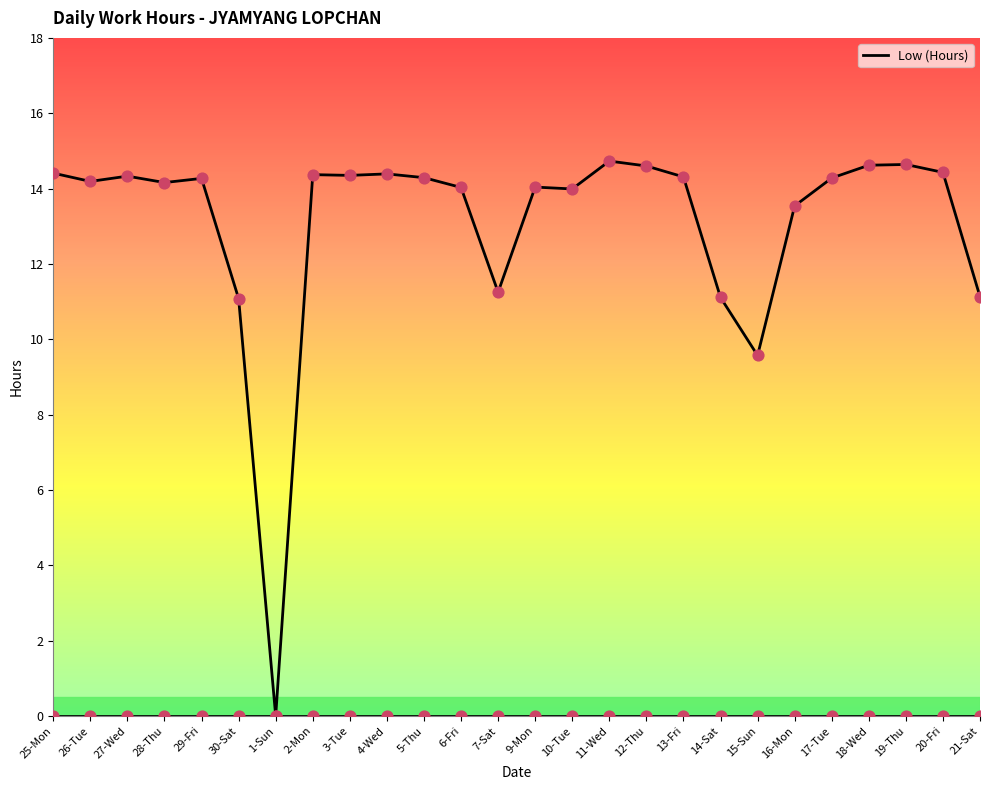

What is the change in value from 28-Thu to 13-Fri?

+0.2